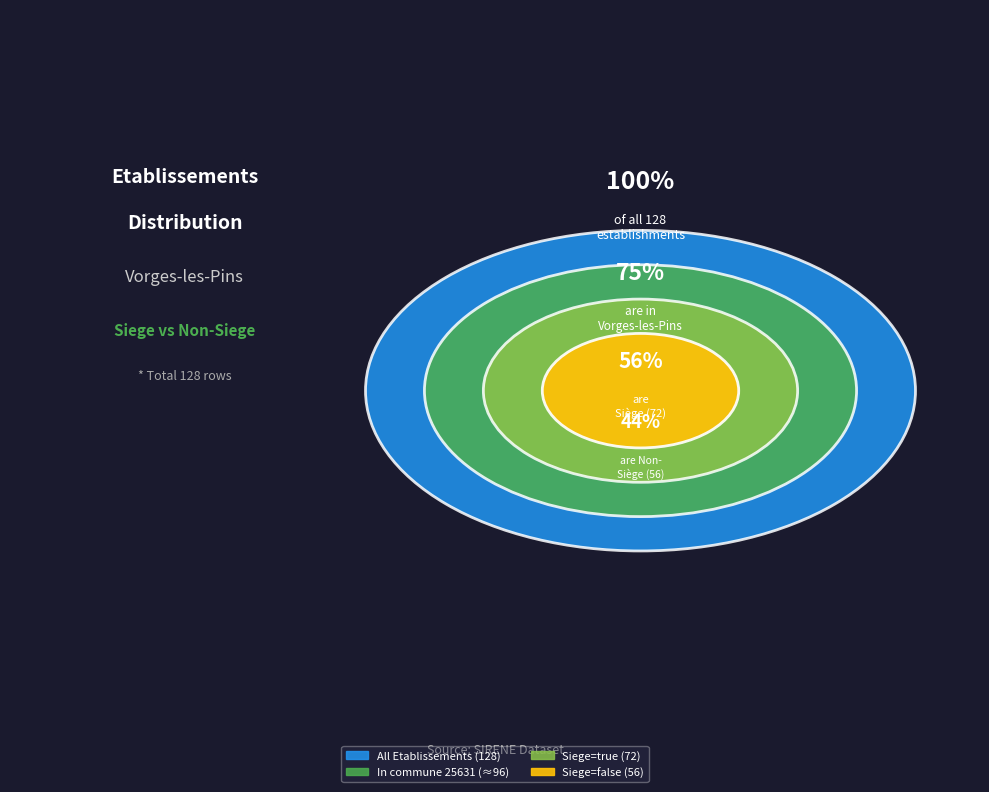

Is the sum of 3 and true greater than half?

Yes